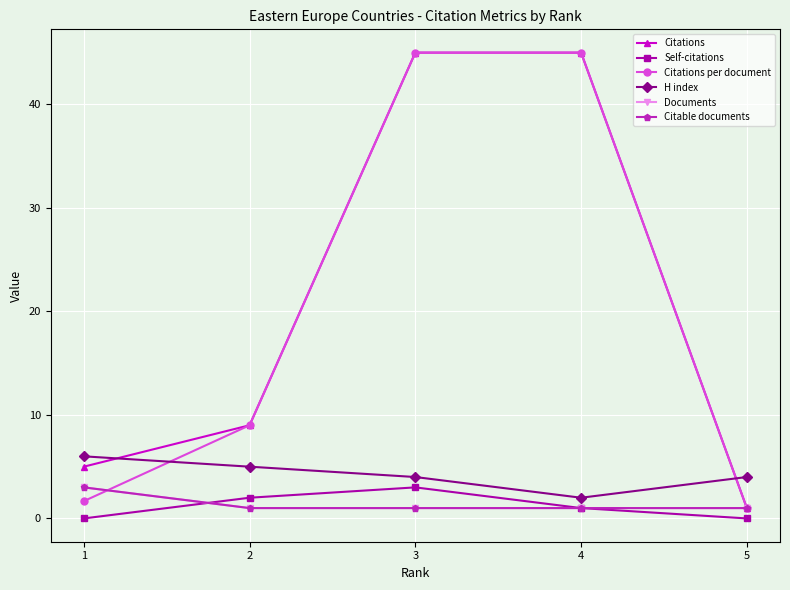

What value does the Documents series have at 4?

1.0